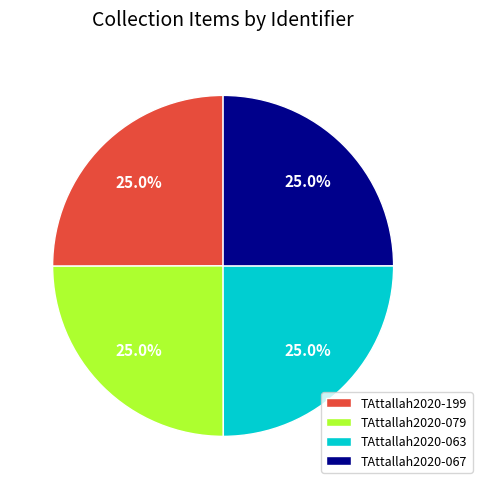

What portion of the pie excludes TAttallah2020-067?

75.0%